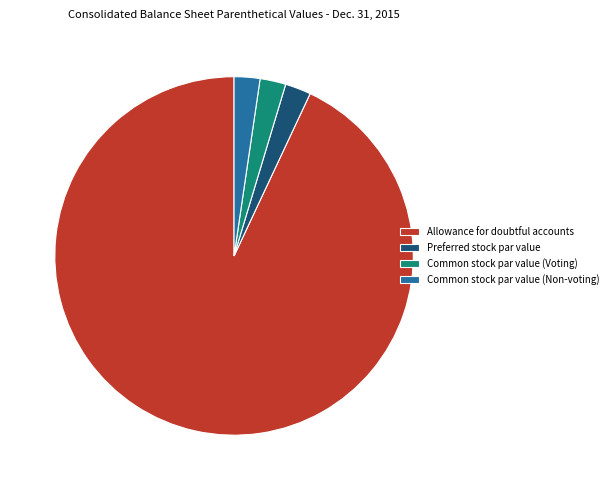

Does Preferred stock par value account for over 50% of the chart?

No